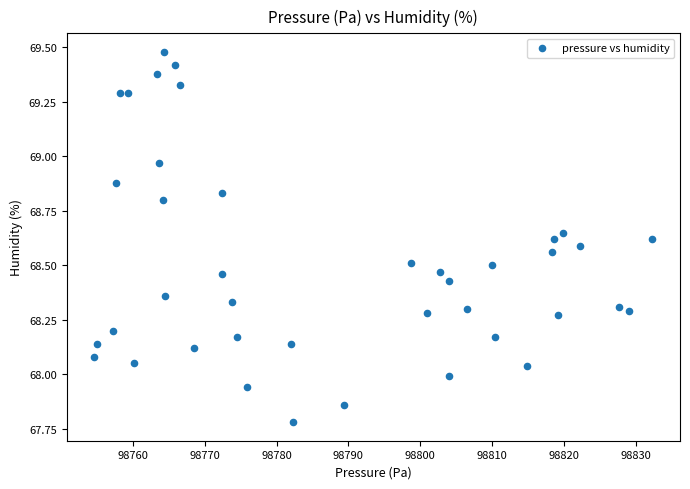

What is the range of X values (max minus min)?

77.7